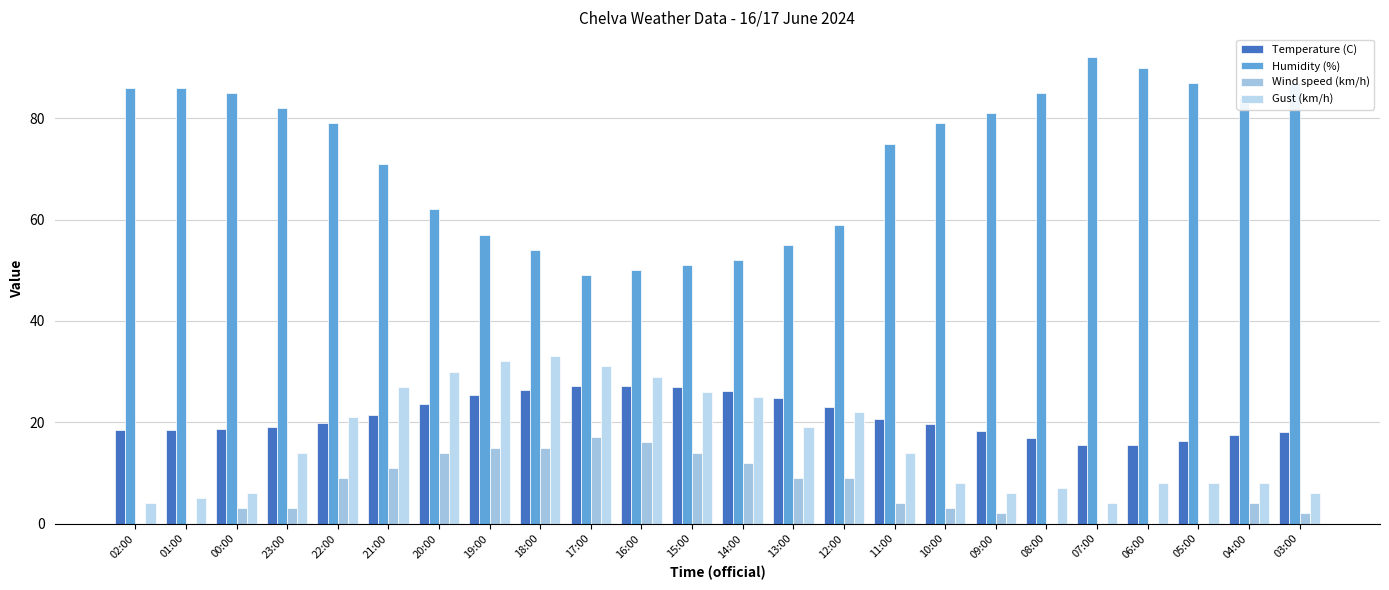

What is the average value of the Wind speed (km/h) series?

6.8